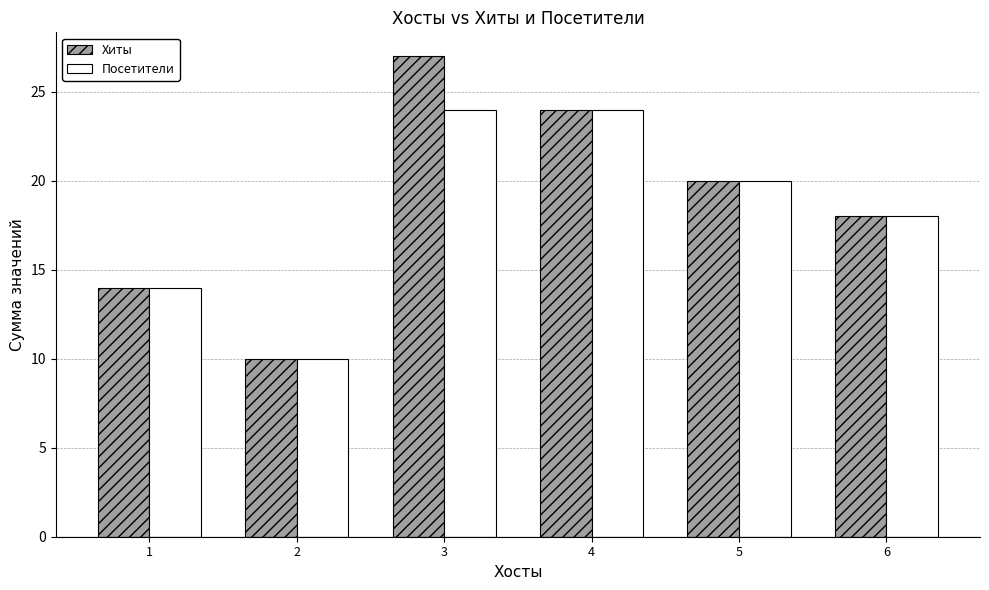

Which series has the widest spread of values?

Хиты